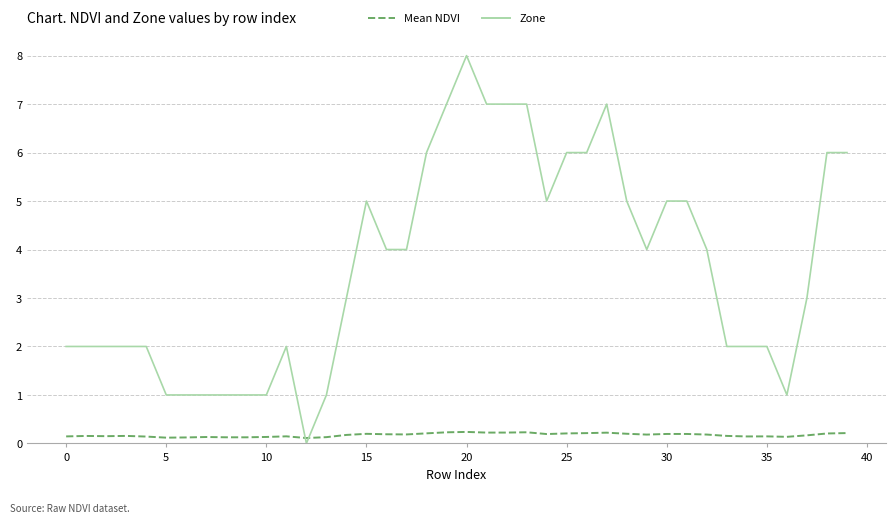

Which series has the largest range (max minus min)?

Zone